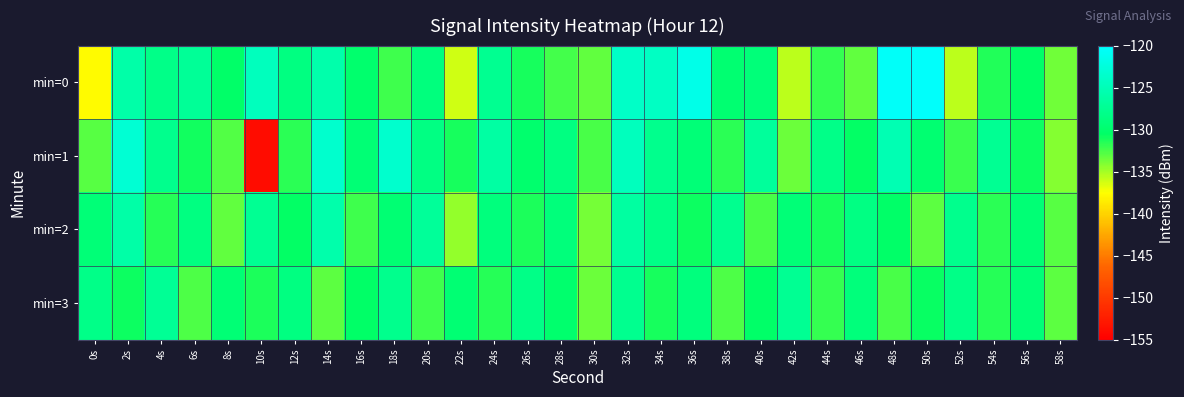

What is the total value across all series at 52s?

-523.9